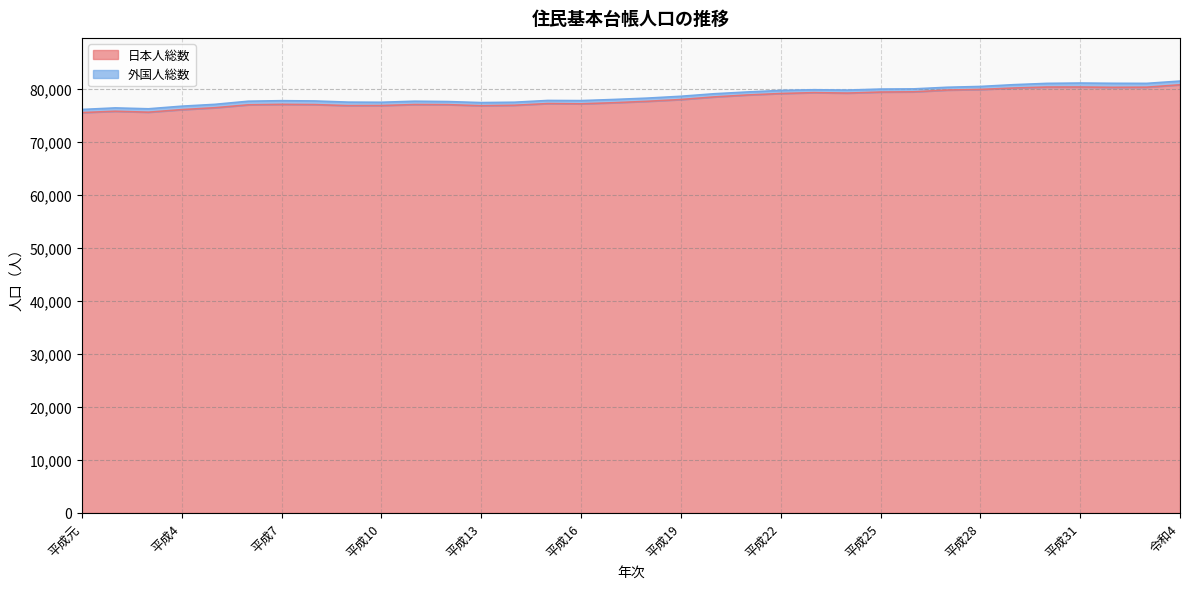

Rank the categories by value from highest to lowest.

令和4, 平成31, 平成30, 令和3, 令和2, 平成29, 平成28, 平成27, 平成26, 平成25, 平成23, 平成24, 平成22, 平成21, 平成20, 平成19, 平成18, 平成17, 平成15, 平成16, 平成7, 平成11, 平成8, 平成12, 平成6, 平成14, 平成10, 平成9, 平成13, 平成5, 平成4, 平成2, 平成3, 平成元